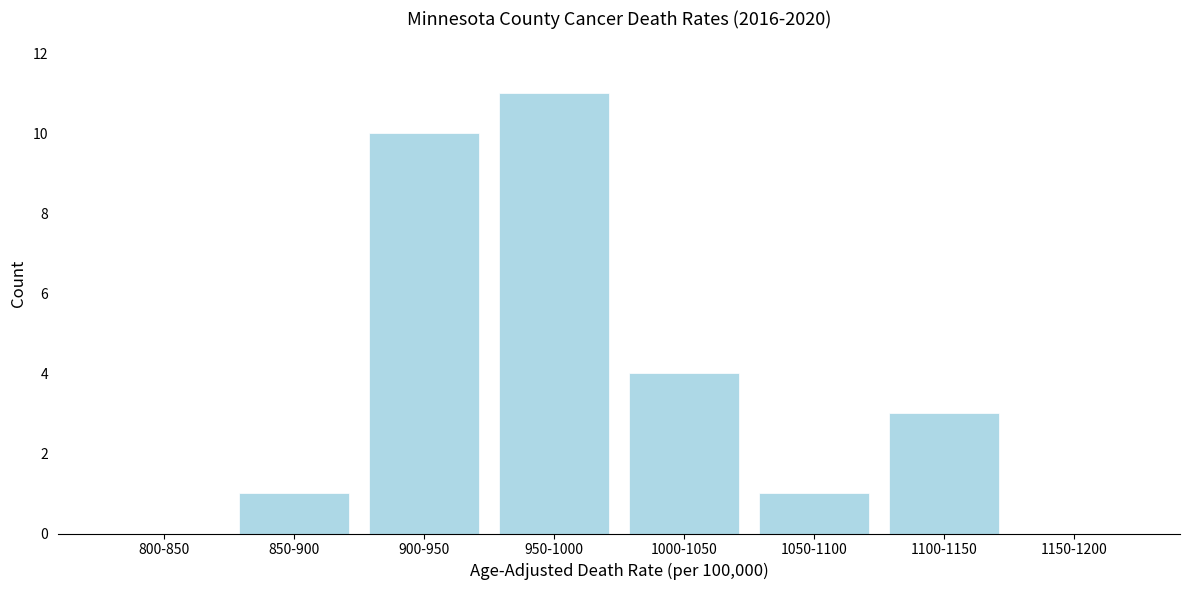

Reading left to right, extract all data points from this chart.

800-850=0	850-900=1	900-950=10	950-1000=11	1000-1050=4	1050-1100=1	1100-1150=3	1150-1200=0